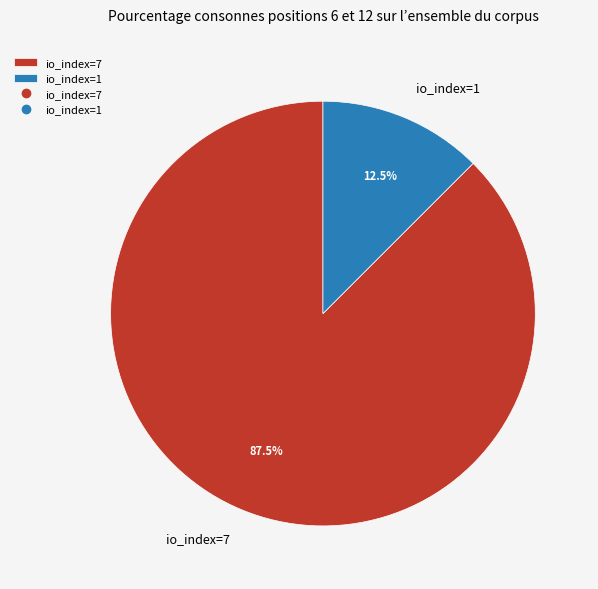

True or false: io_index=7 accounts for 73% of the total.

False